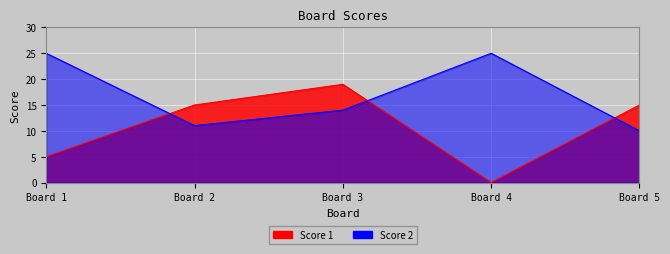

At how many categories does at least one series exceed 7?

5